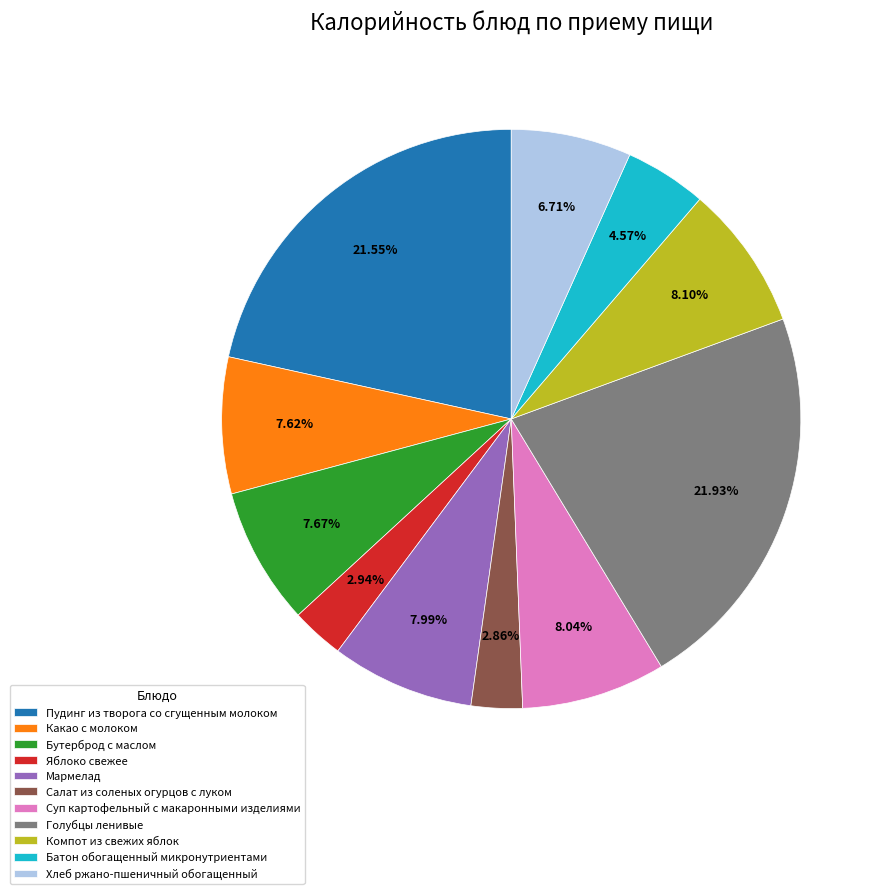

Does Хлеб ржано-пшеничный обогащенный represent more than half of the total?

No